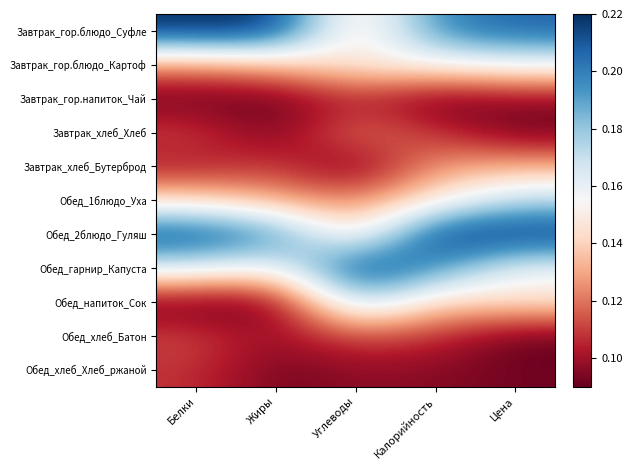

Between Цена and Жиры, which is larger?

Жиры